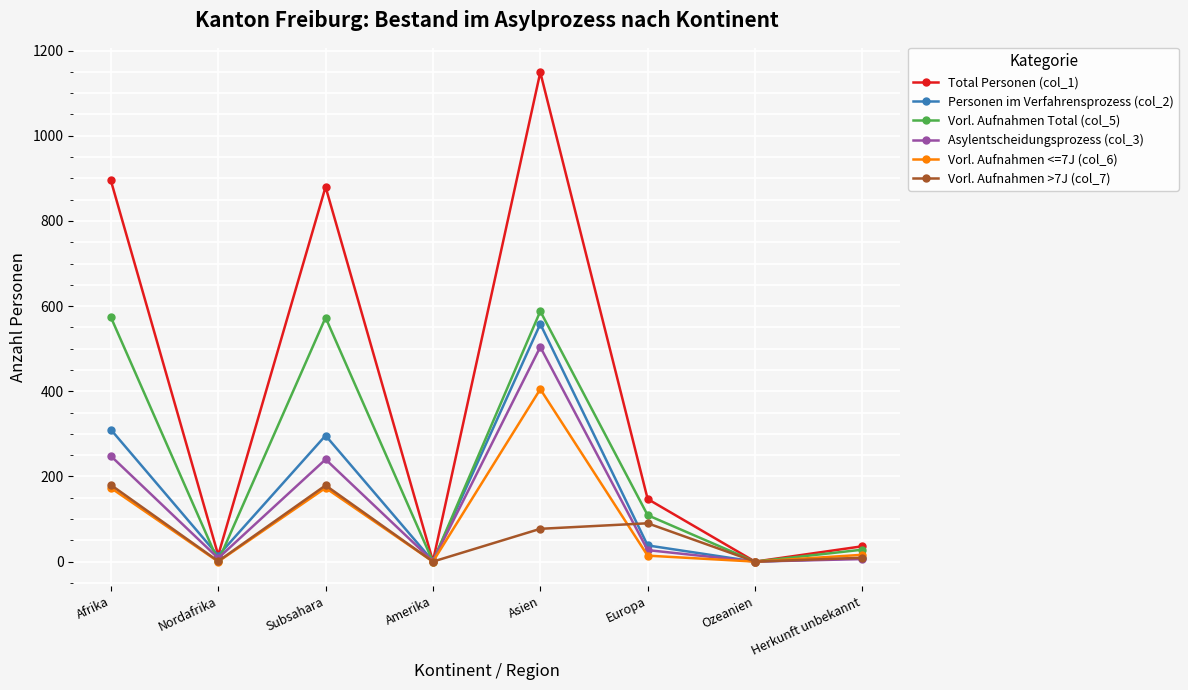

True or false: Total Personen (col_1) has more than 0 interior local peaks.

True